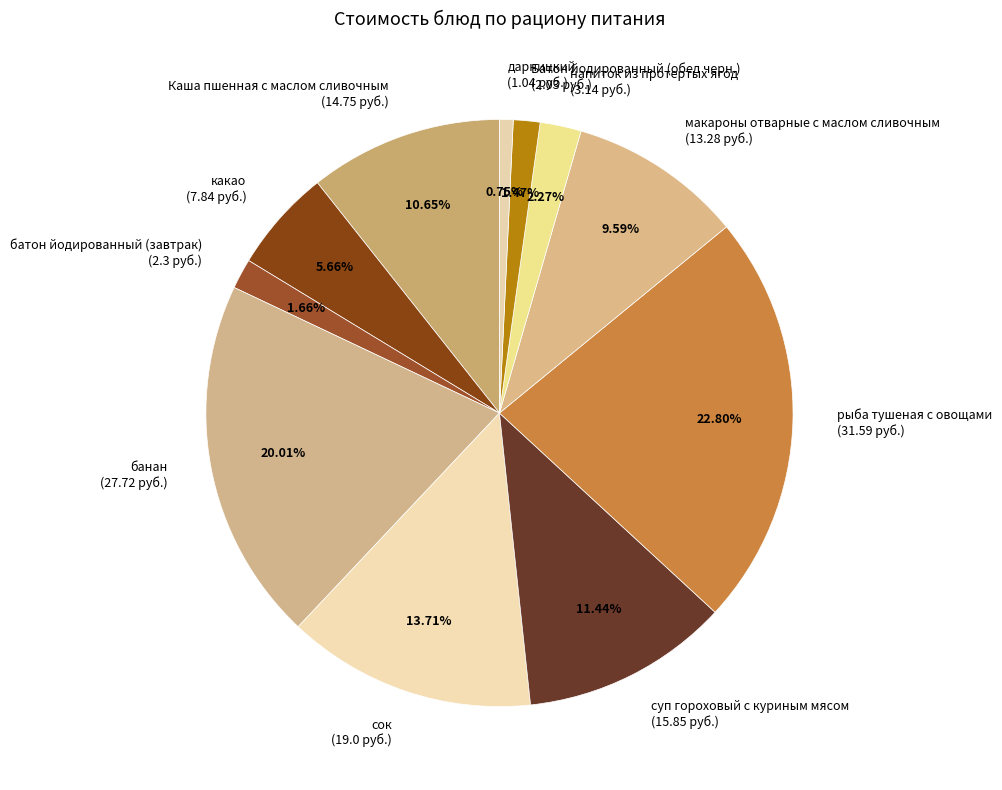

Is there any slice that represents more than half of the pie?

No